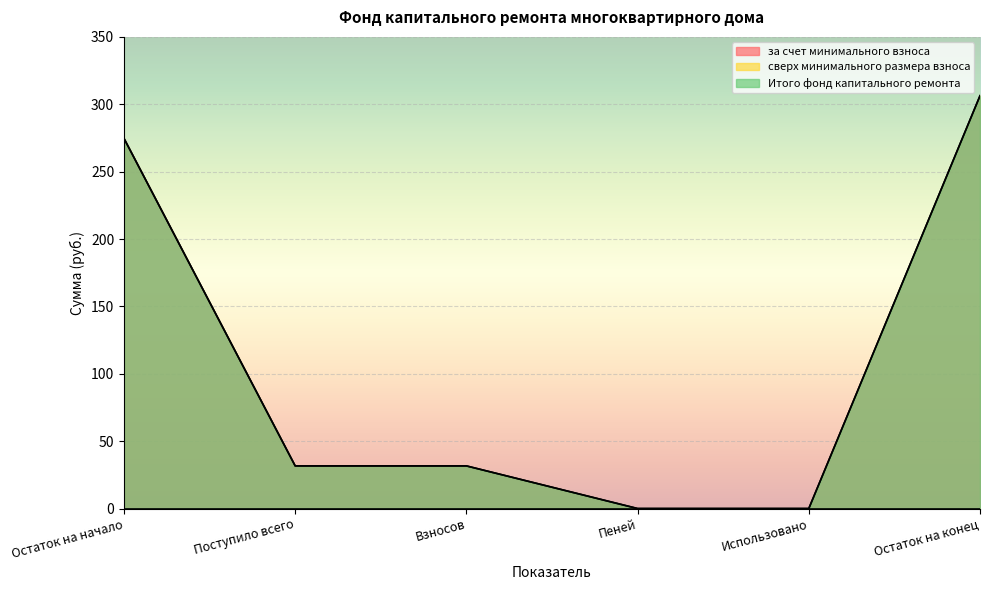

Is it true that Итого фонд капитального ремонта equals 31.6 at Взносов?

True